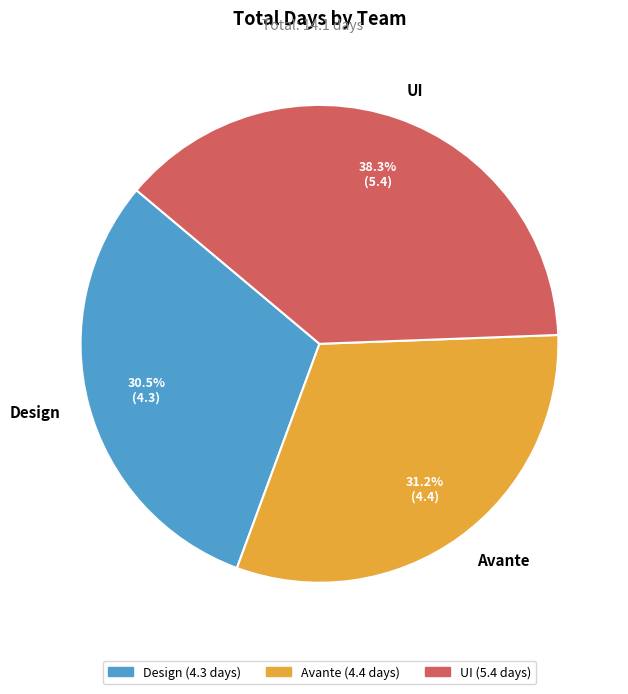

Approximately how many times larger is the value at Avante compared to UI?

0.8